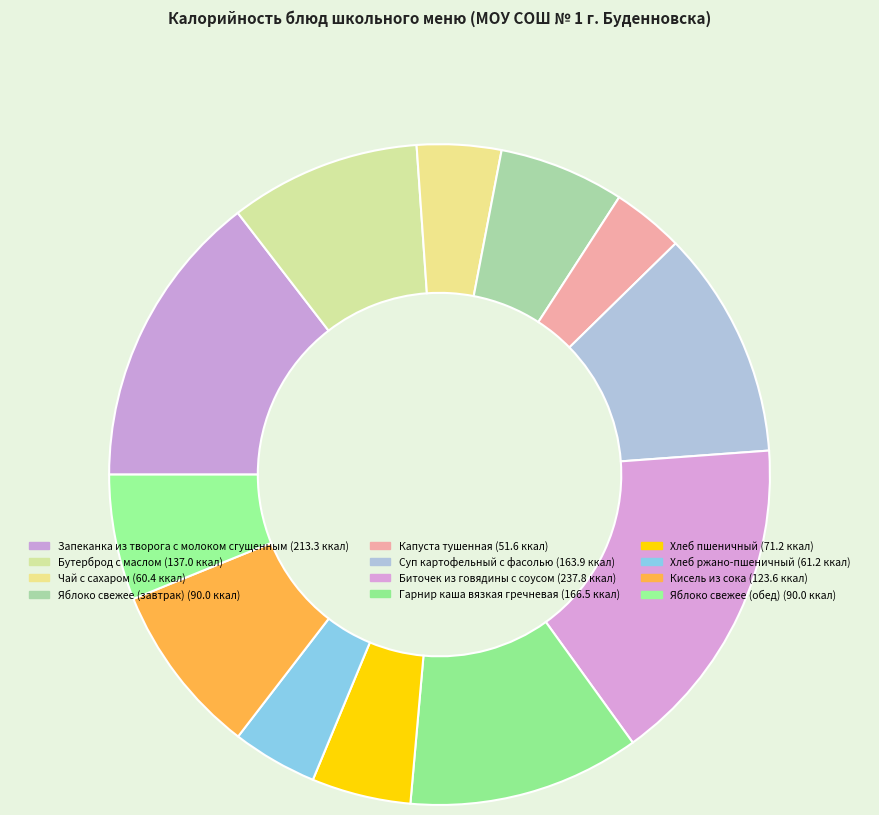

Approximately how many times larger is the value at Капуста тушенная compared to Бутерброд с маслом?

0.4